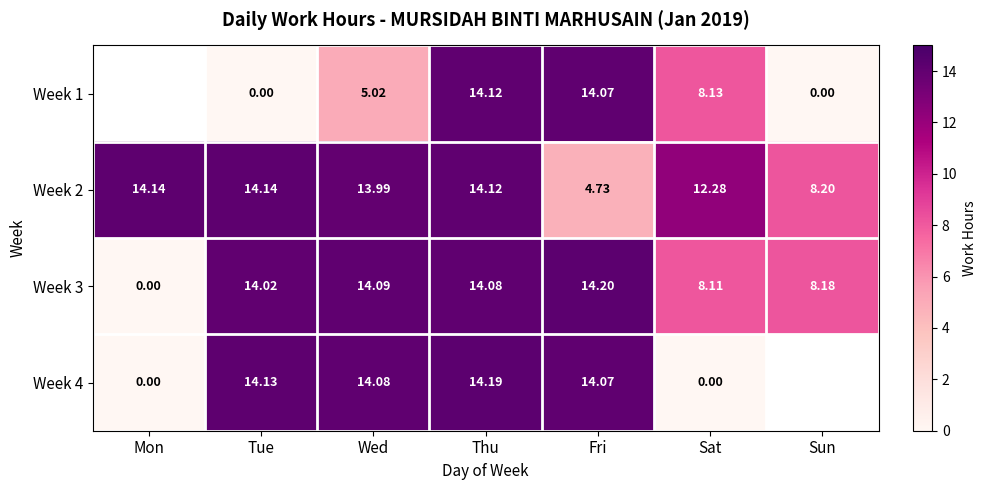

Which category has the lowest value in the Week 3 series?

Mon